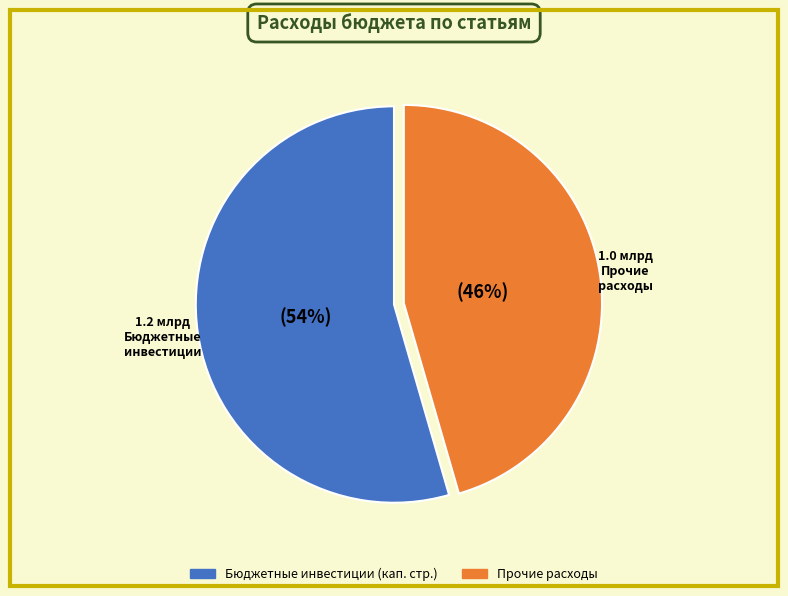

Is there a majority slice in this chart?

Yes